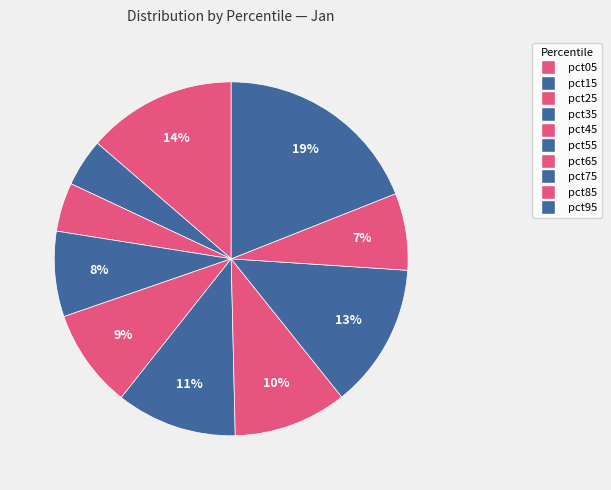

How many segments does this pie chart have?

10